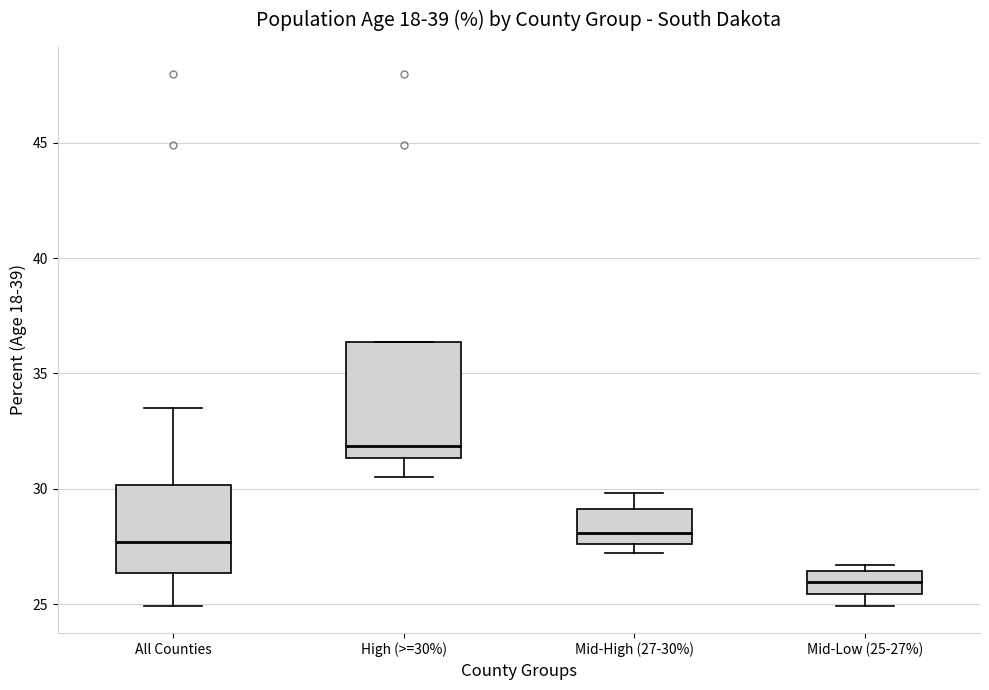

Reading left to right, read every box against the y-axis: the position of its median line, the range the box covers, and the ends of its whiskers. The values are not printed on the chart, so give them approximately, as read against the axis.

All Counties: median 27.5, box 26.5 to 30.0, whiskers 25.0 to 33.5
High (>=30%): median 32.0, box 31.5 to 36.5, whiskers 30.5 to 36.5
Mid-High (27-30%): median 28.0, box 27.5 to 29.0, whiskers 27.0 to 30.0
Mid-Low (25-27%): median 26.0, box 25.5 to 26.5, whiskers 25.0 to 26.5 (just above the box's upper edge)